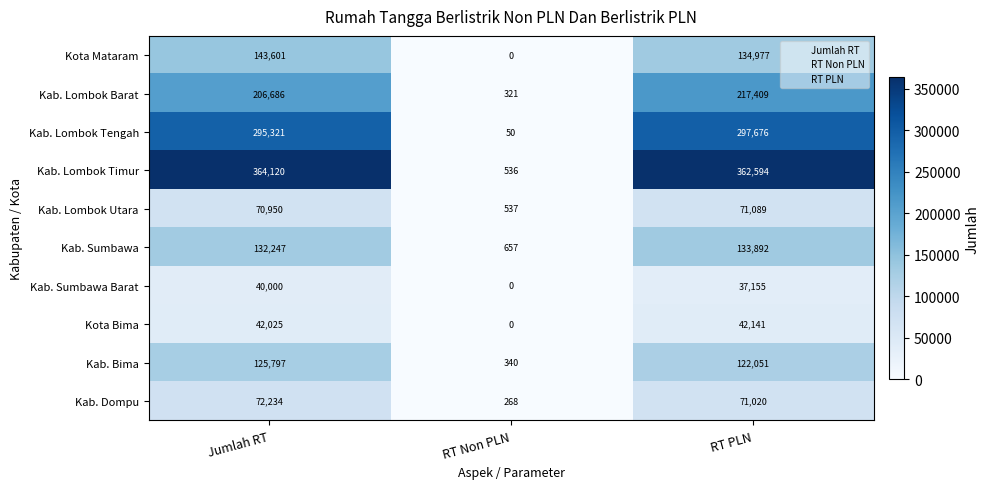

Reading left to right, extract all data points from this chart.

Kota Mataram: Jumlah RT=143601	RT Non PLN=0	RT PLN=134977
Kab. Lombok Barat: Jumlah RT=206686	RT Non PLN=321	RT PLN=217409
Kab. Lombok Tengah: Jumlah RT=295321	RT Non PLN=50	RT PLN=297676
Kab. Lombok Timur: Jumlah RT=364120	RT Non PLN=536	RT PLN=362594
Kab. Lombok Utara: Jumlah RT=70950	RT Non PLN=537	RT PLN=71089
Kab. Sumbawa: Jumlah RT=132247	RT Non PLN=657	RT PLN=133892
Kab. Sumbawa Barat: Jumlah RT=40000	RT Non PLN=0	RT PLN=37155
Kota Bima: Jumlah RT=42025	RT Non PLN=0	RT PLN=42141
Kab. Bima: Jumlah RT=125797	RT Non PLN=340	RT PLN=122051
Kab. Dompu: Jumlah RT=72234	RT Non PLN=268	RT PLN=71020